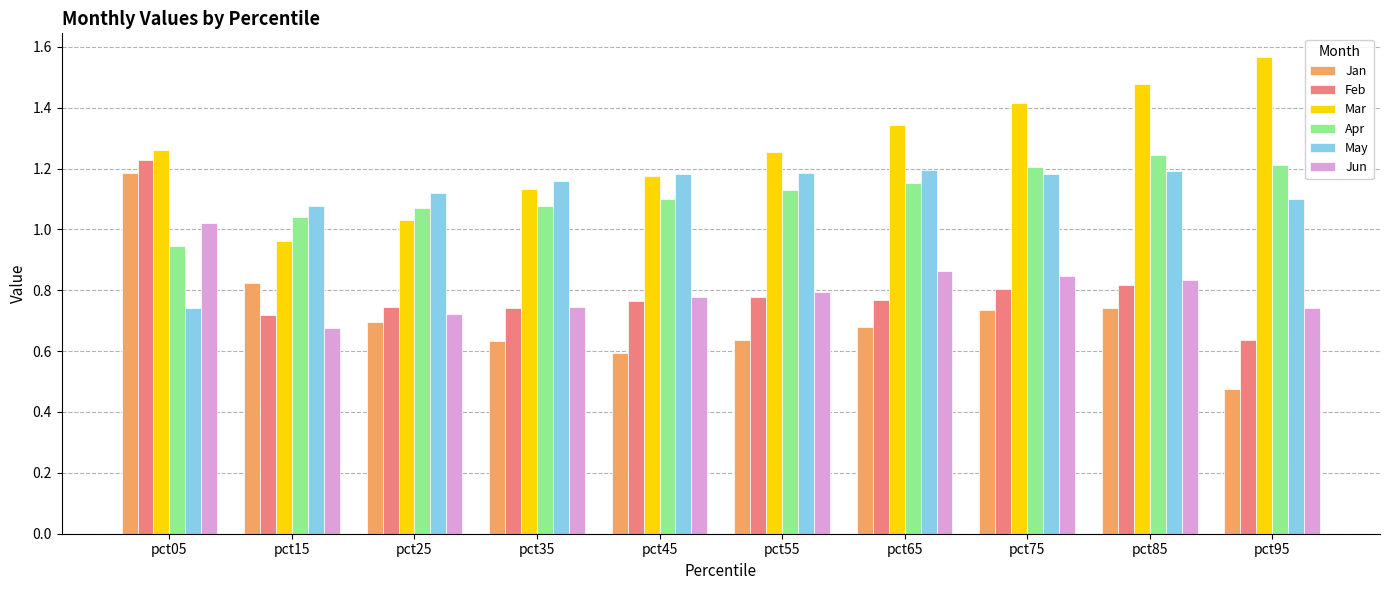

True or false: Apr has a value of 1.2 at pct65.

True